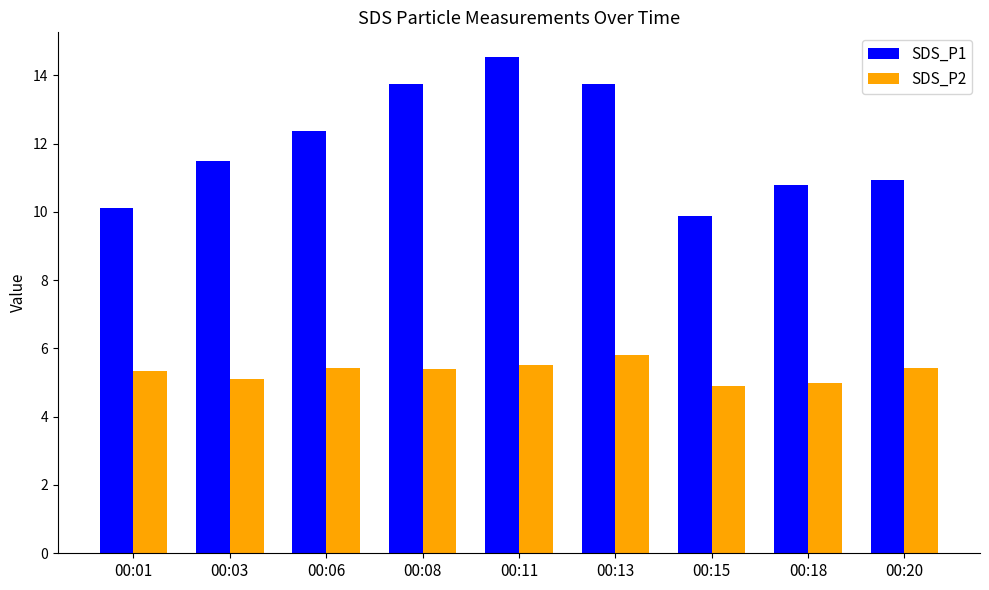

What is the sum of all SDS_P1 values?

107.6